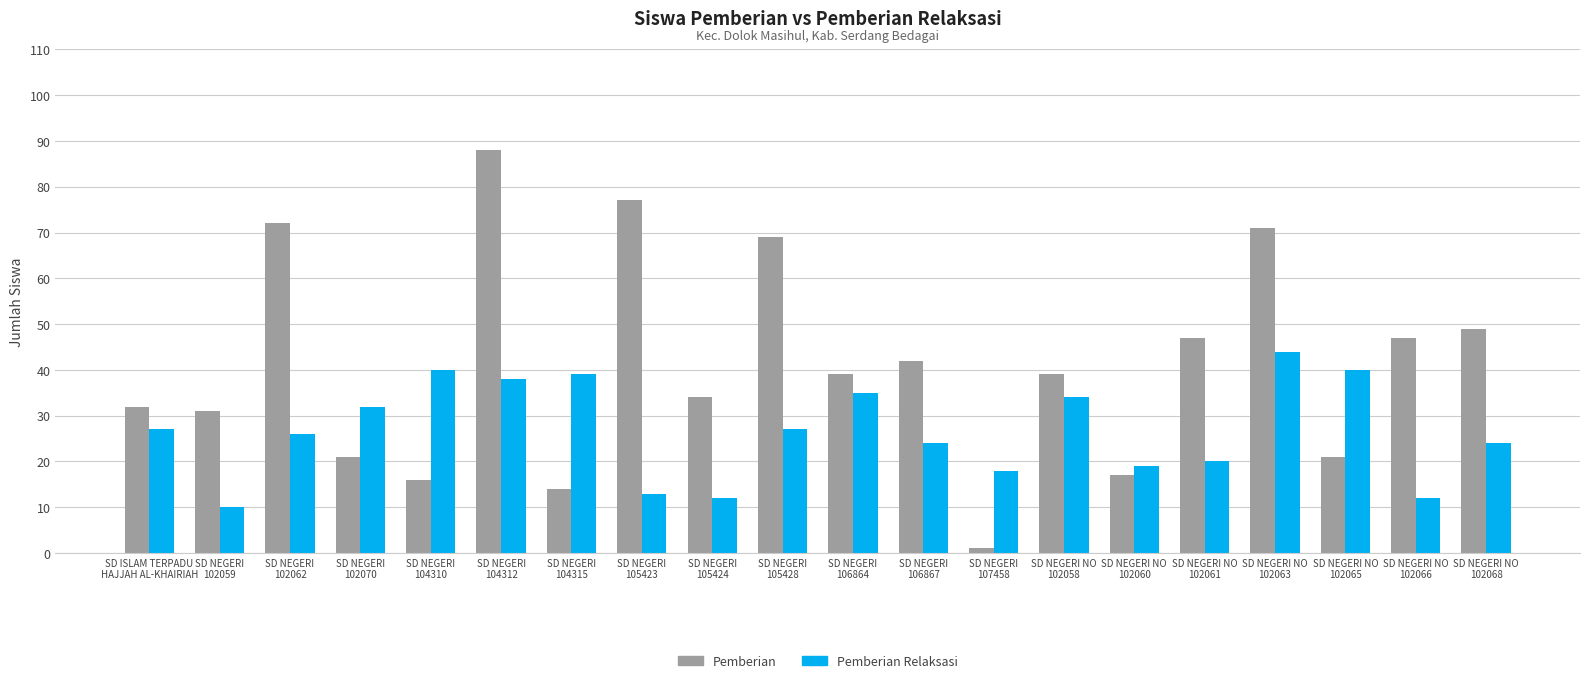

Which category has the lowest value in the Pemberian series?

SD NEGERI
107458